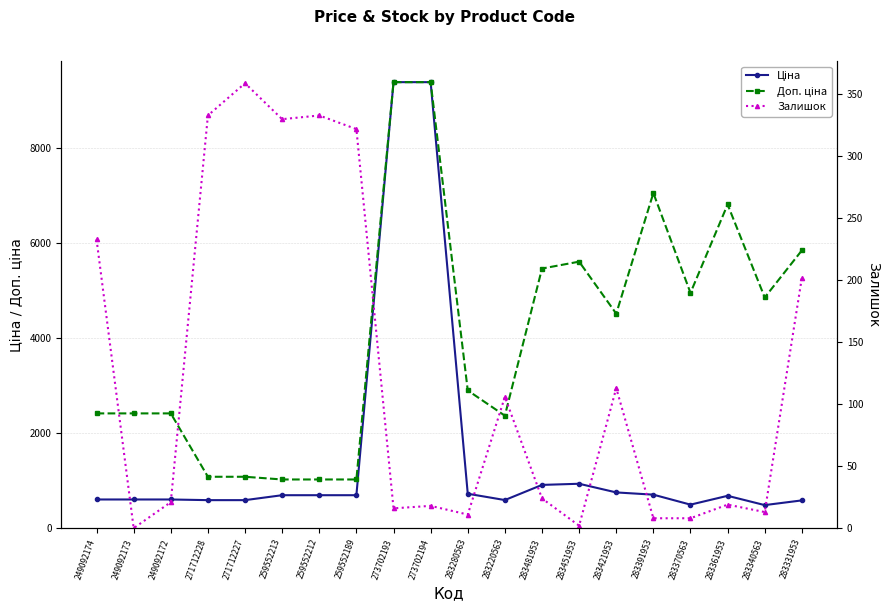

Does the chart display data point markers on the line(s)?

Yes